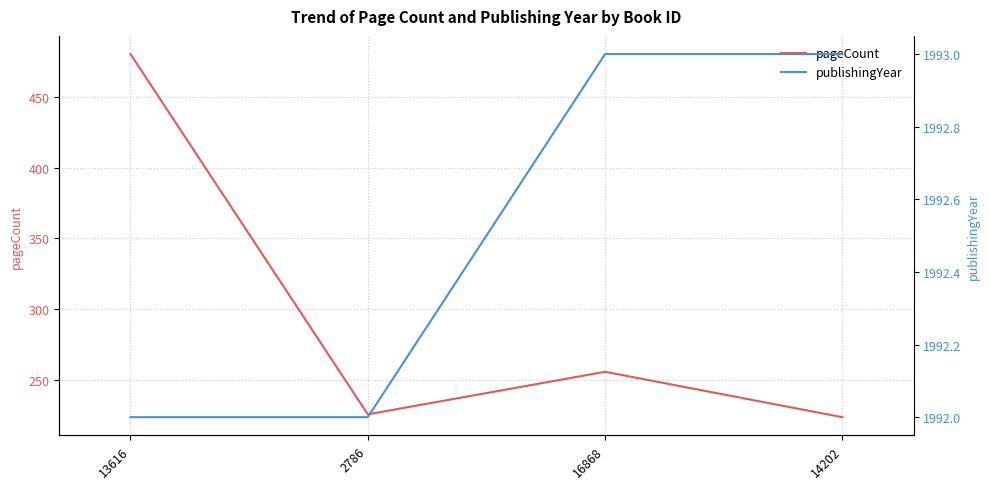

What are all the series names shown in the legend?

pageCount, publishingYear